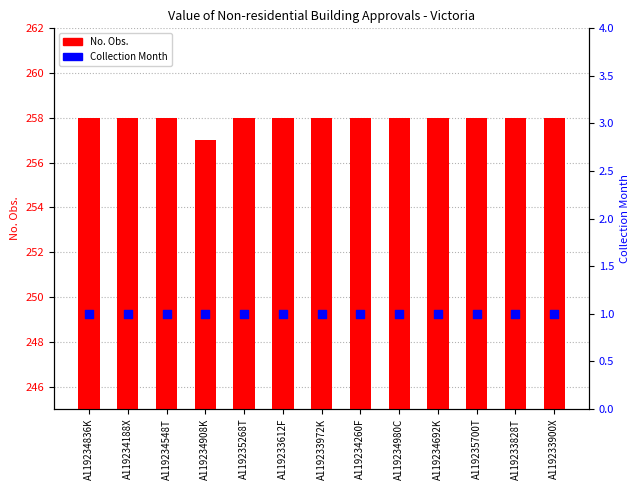

What is the total value across all series at A119233972K?

259